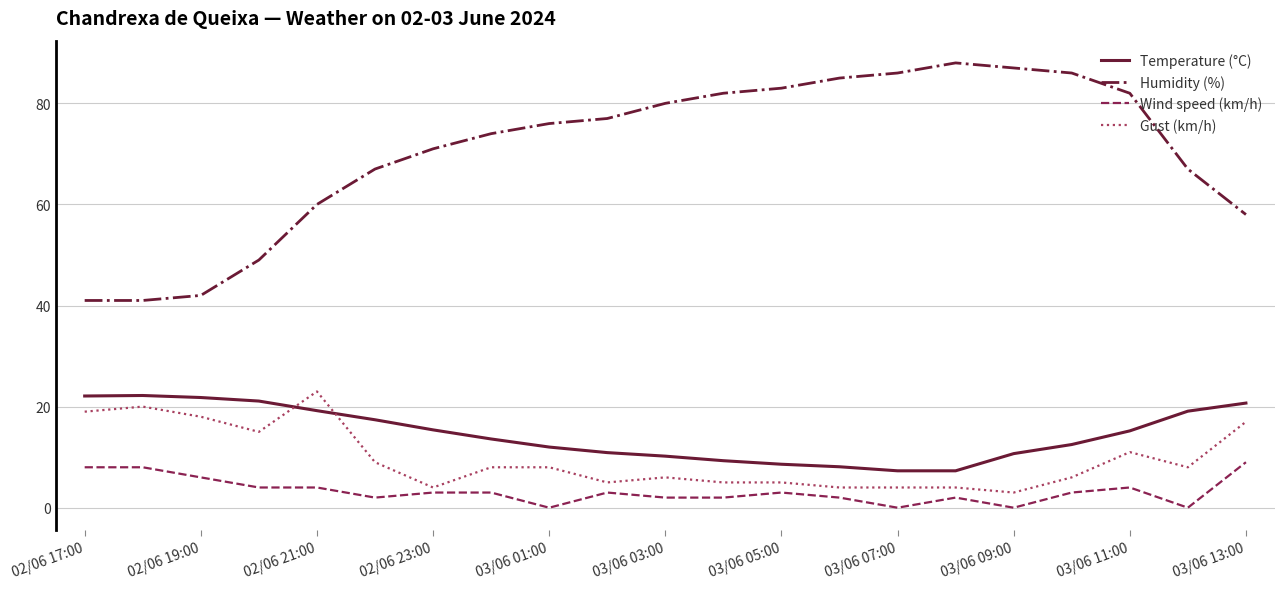

How many times do Temperature (°C) and Gust (km/h) cross each other?

2